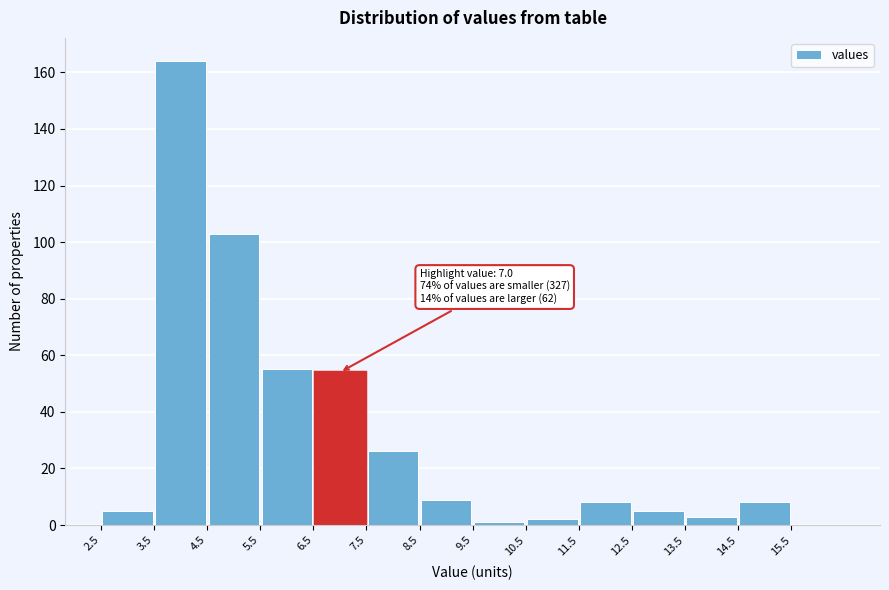

Over which range of the x-axis is the bar tallest?

3.5 to 4.5